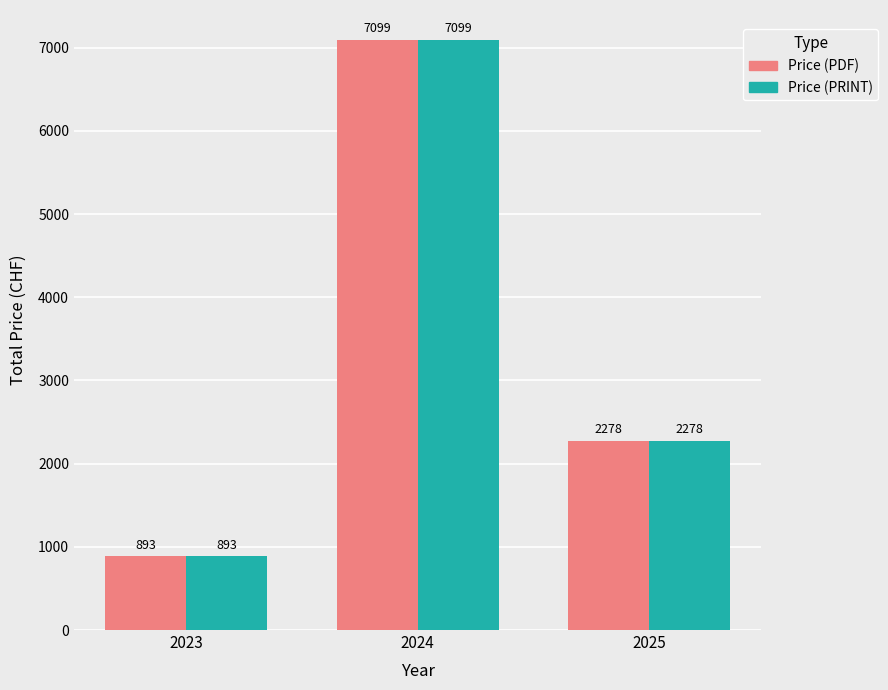

The Price (PDF) series shows 2278 at 2025. True or false?

True